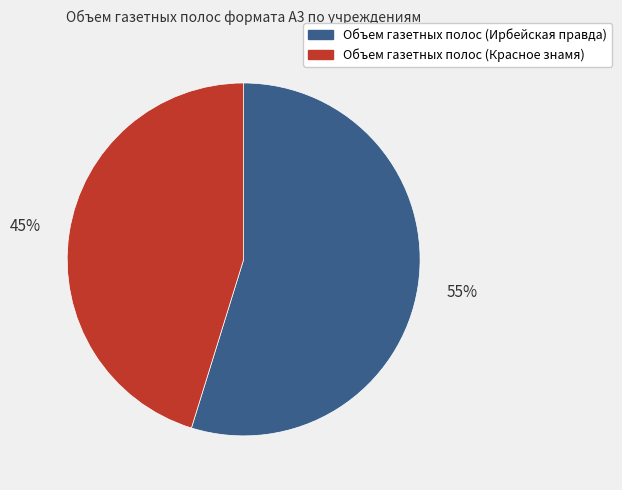

To the nearest percent, what is the average slice percentage?

50%